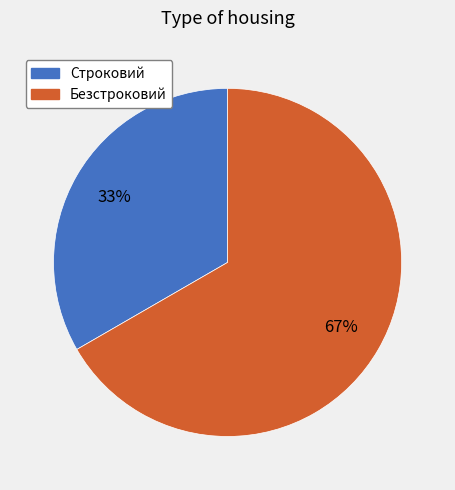

To the nearest percent, what portion does Безстроковий represent?

67%